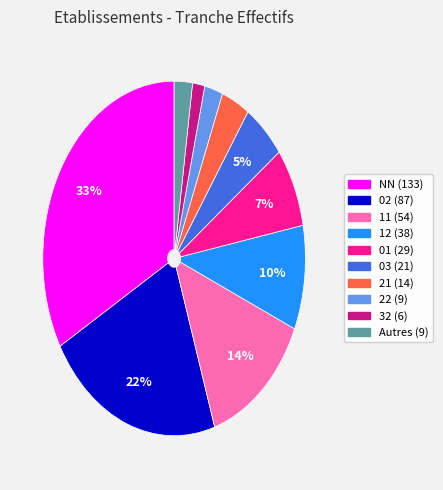

Is there a majority slice in this chart?

No